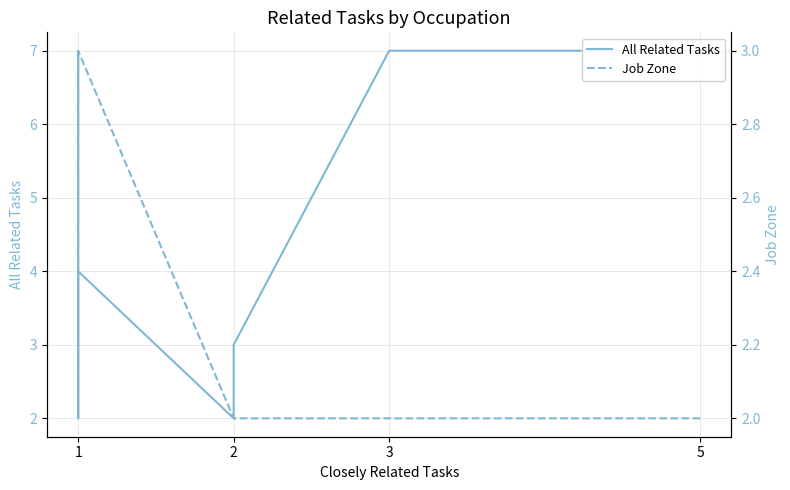

Rank the series by their average value, from lowest to highest.

Job Zone, All Related Tasks